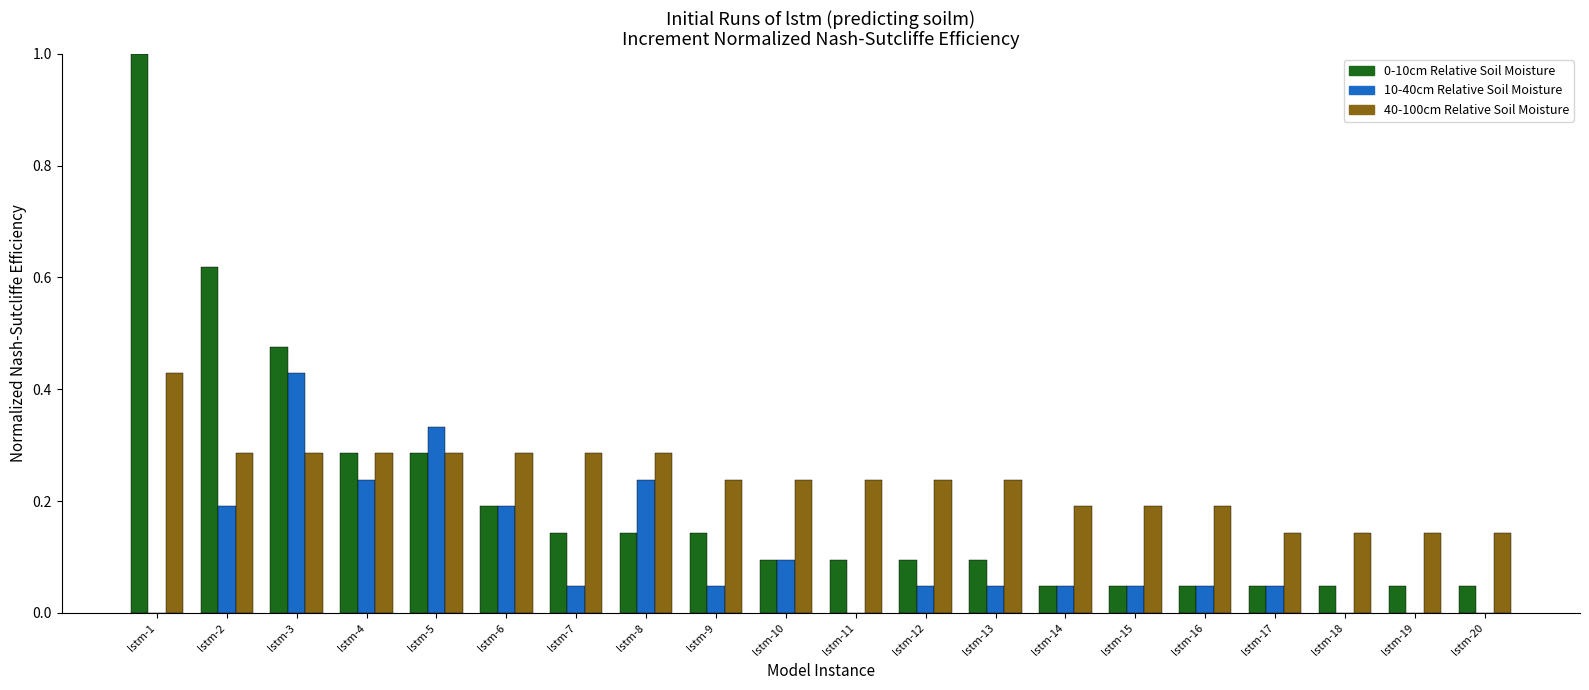

What is the maximum value shown in the chart?

1.0